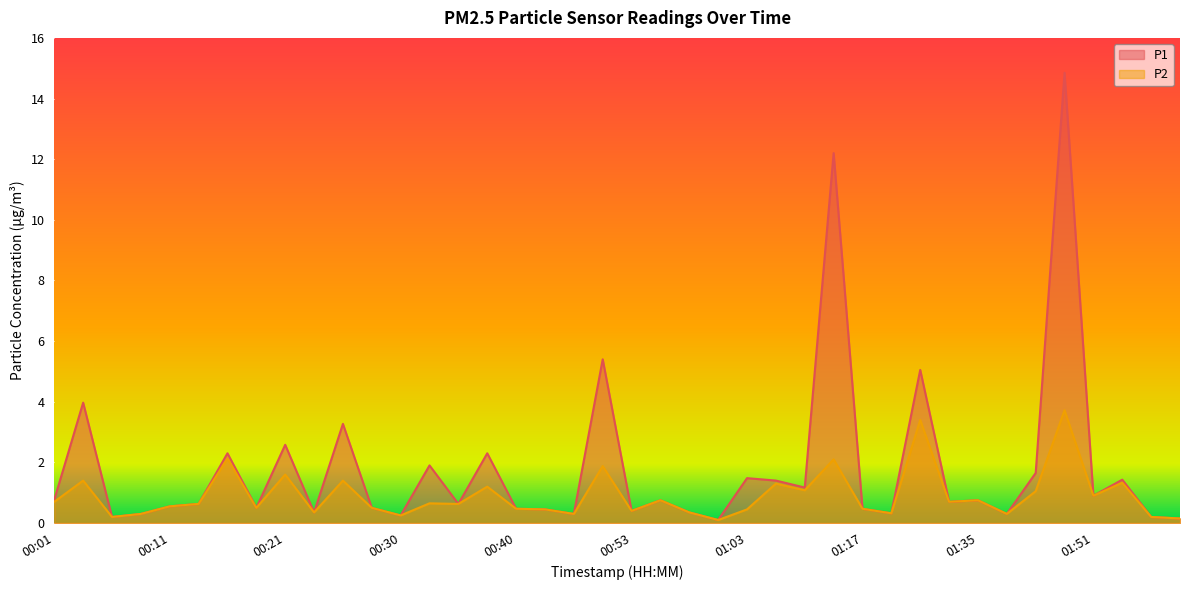

What is the label of the 27th point from the left?

01:08